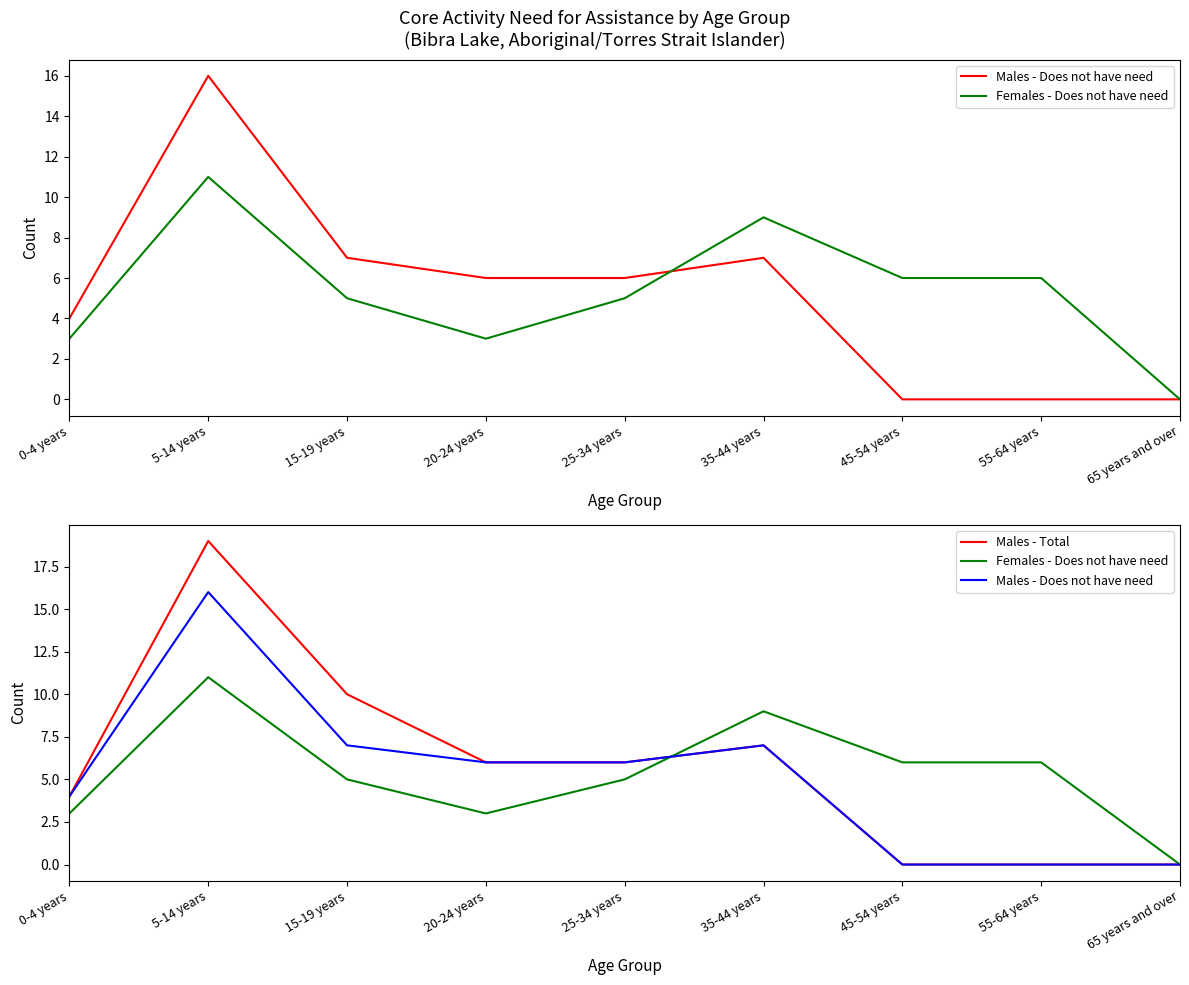

Read the Females - Does not have need value at 0-4 years.

3